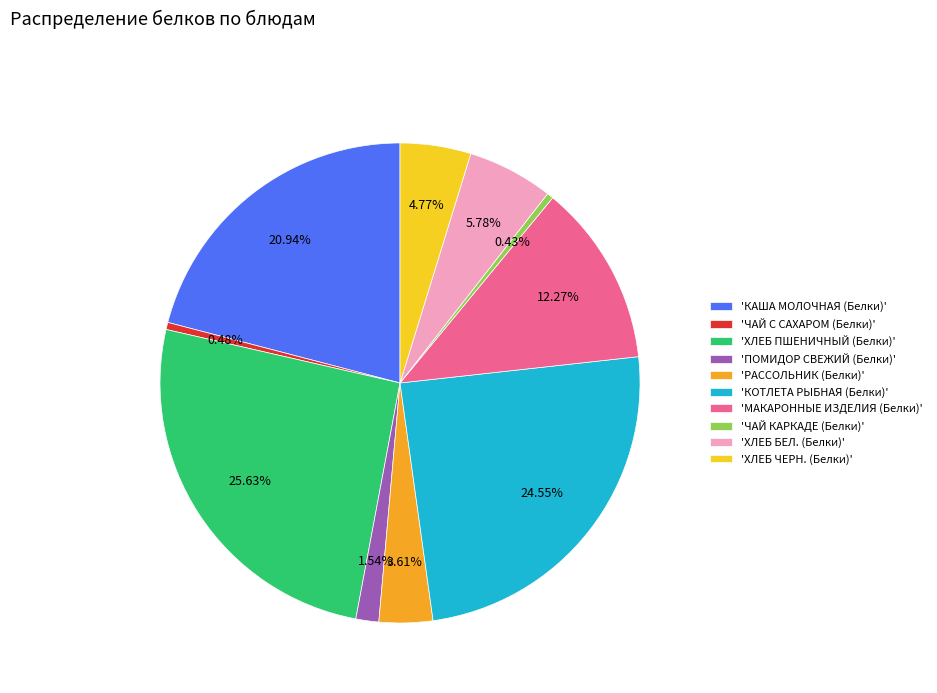

What is the largest slice in the pie chart?

'ХЛЕБ ПШЕНИЧНЫЙ (Белки)'